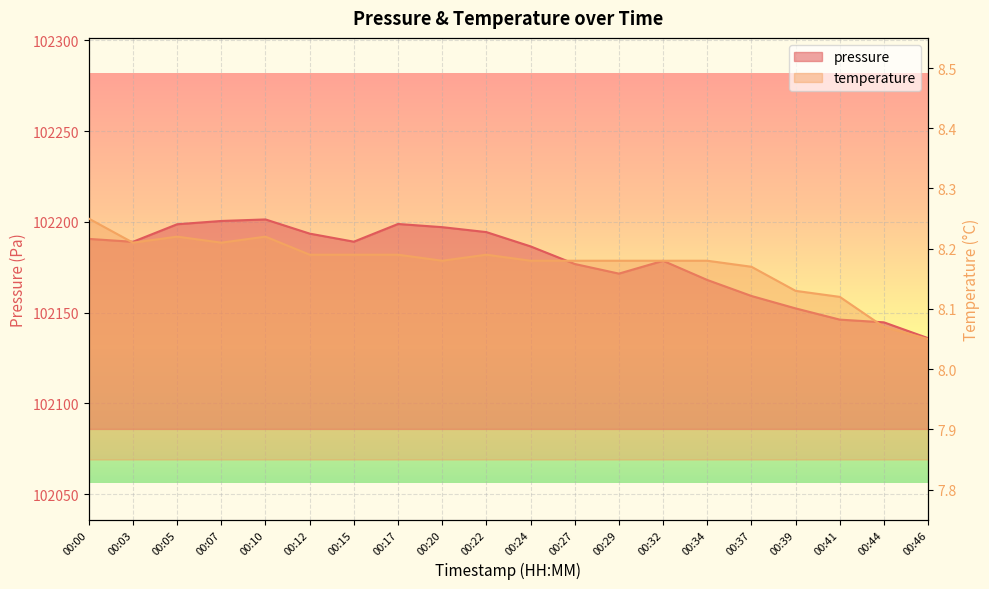

How many temperature values are between 8 and 9?

20